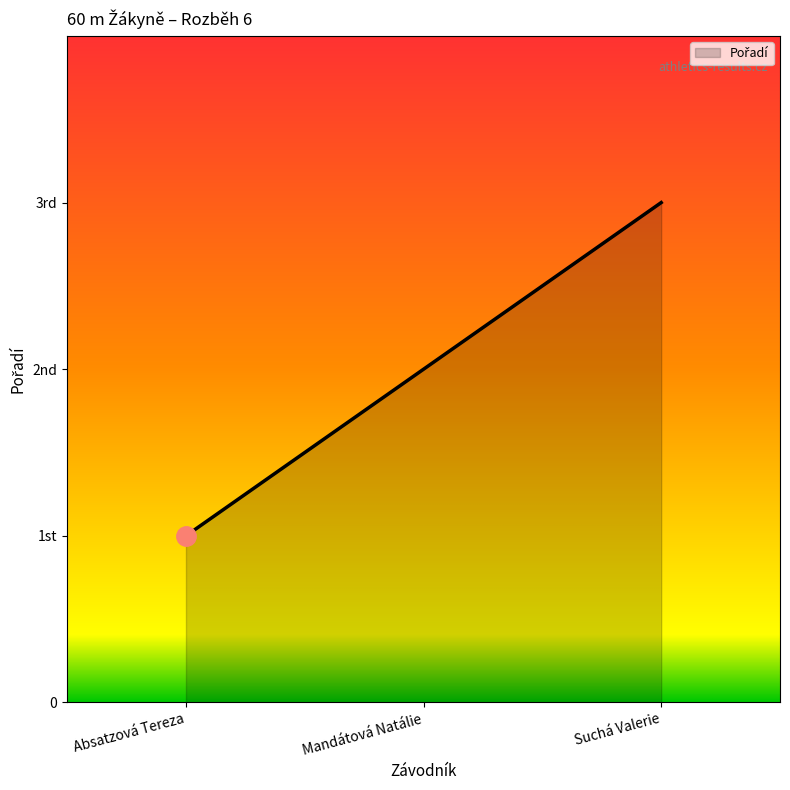

List the labels in order of value, largest first.

Suchá Valerie, Mandátová Natálie, Absatzová Tereza